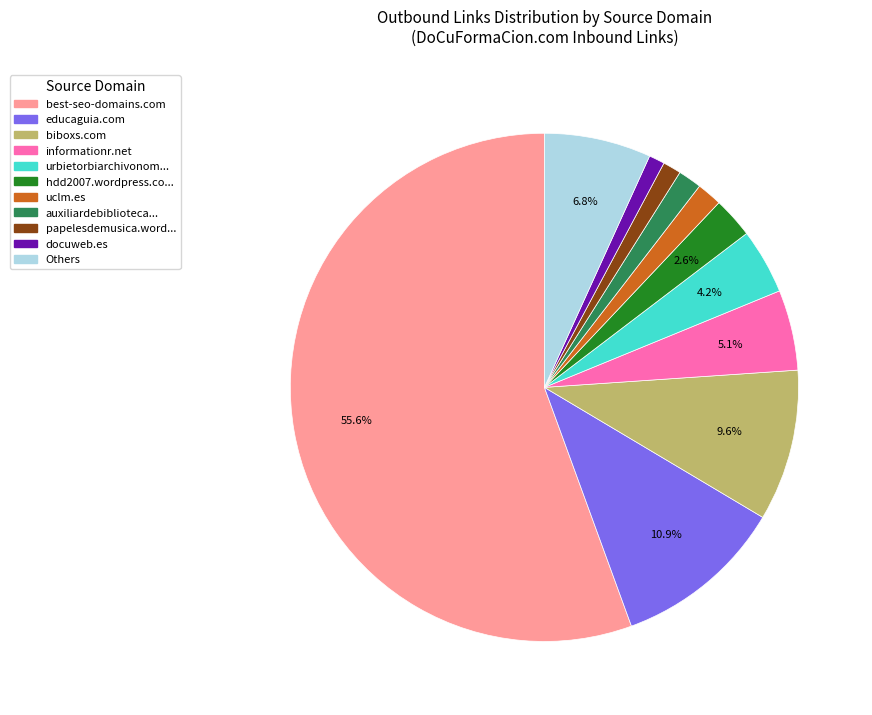

Is there a majority slice in this chart?

Yes